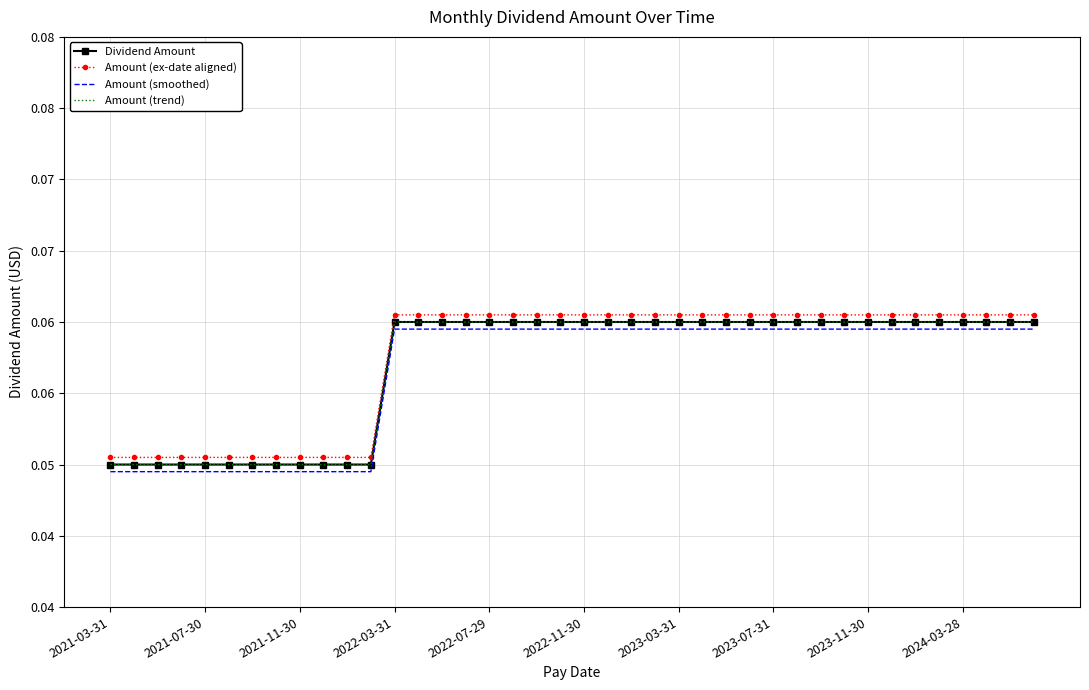

True or false: Amount (smoothed) and Dividend Amount cross at least once.

False